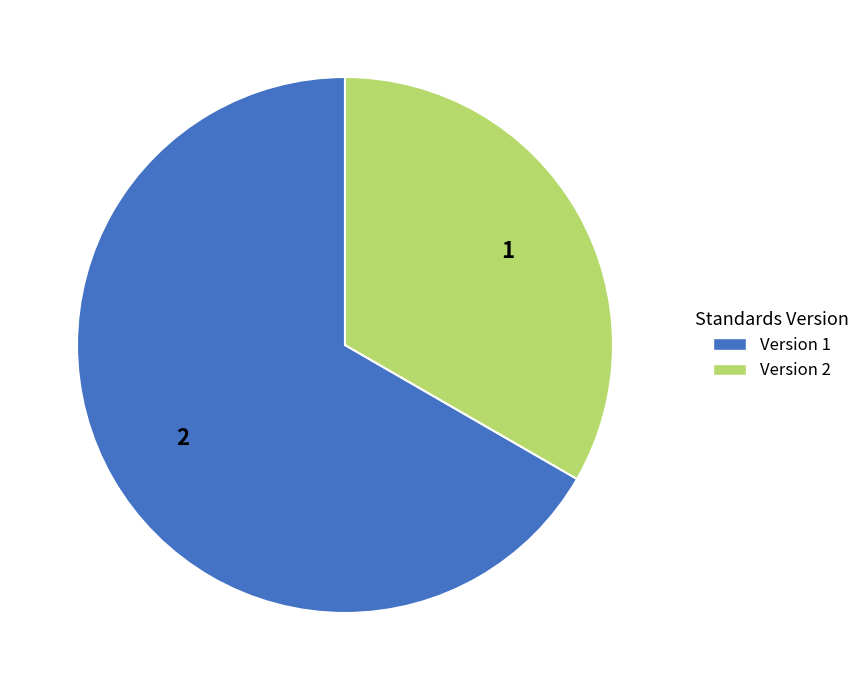

Which slice is the smallest?

Version 2